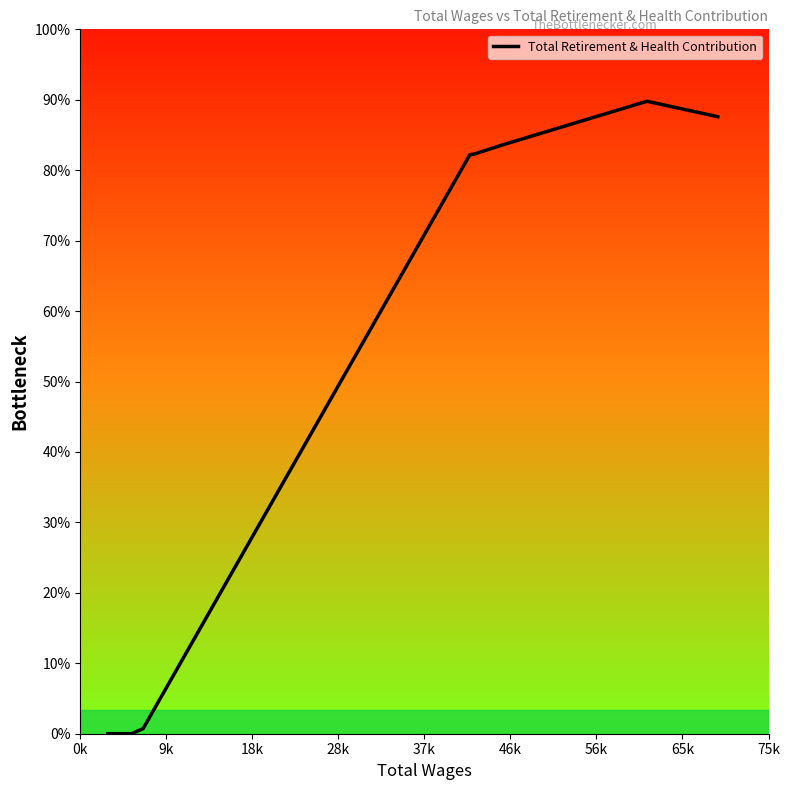

How many interior local peaks (higher than both neighbors) does the data have?

1